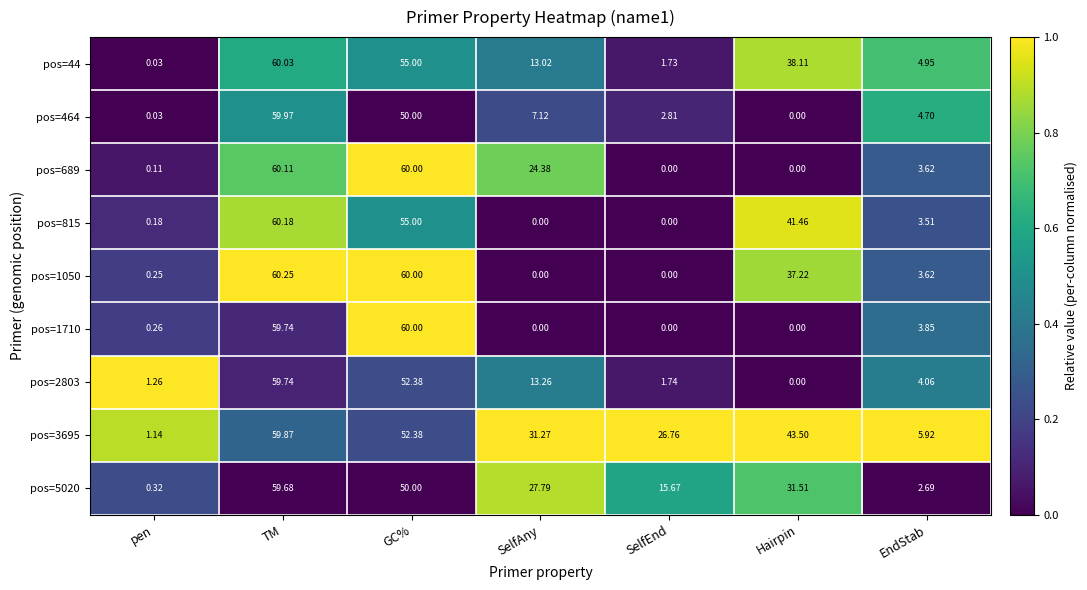

What is the difference between the highest and lowest values at EndStab?

3.2